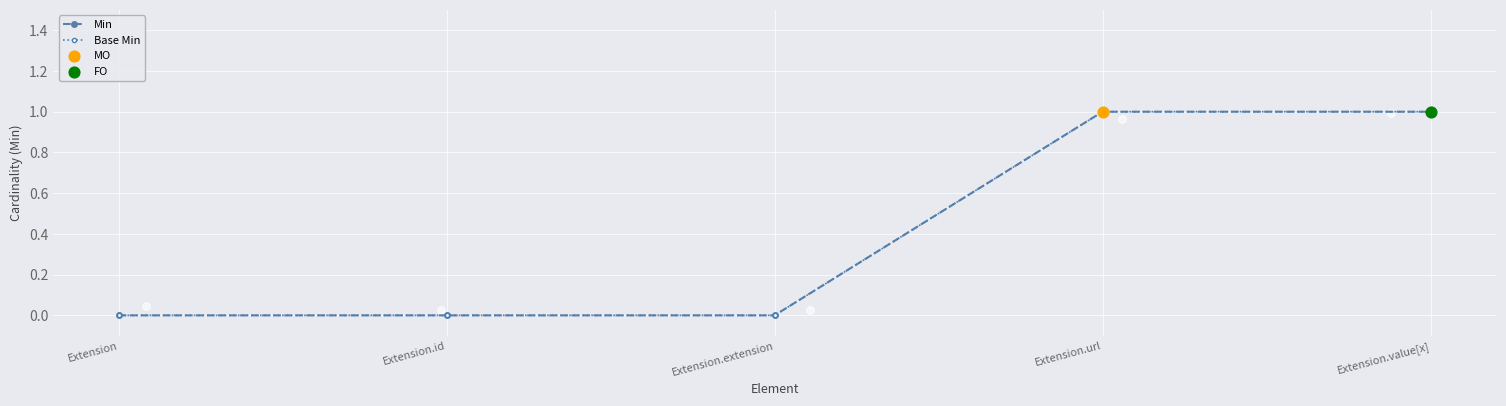

What is the total value across all series at Extension.url?

2